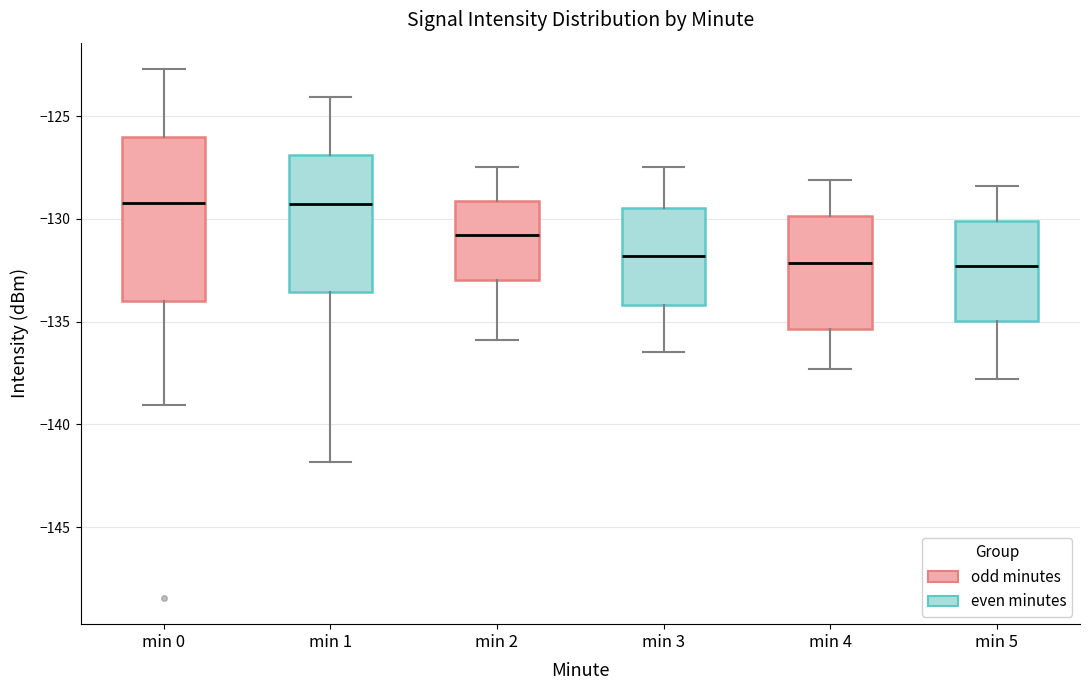

Which box is the tallest, from its lower edge to its upper edge?

min 0